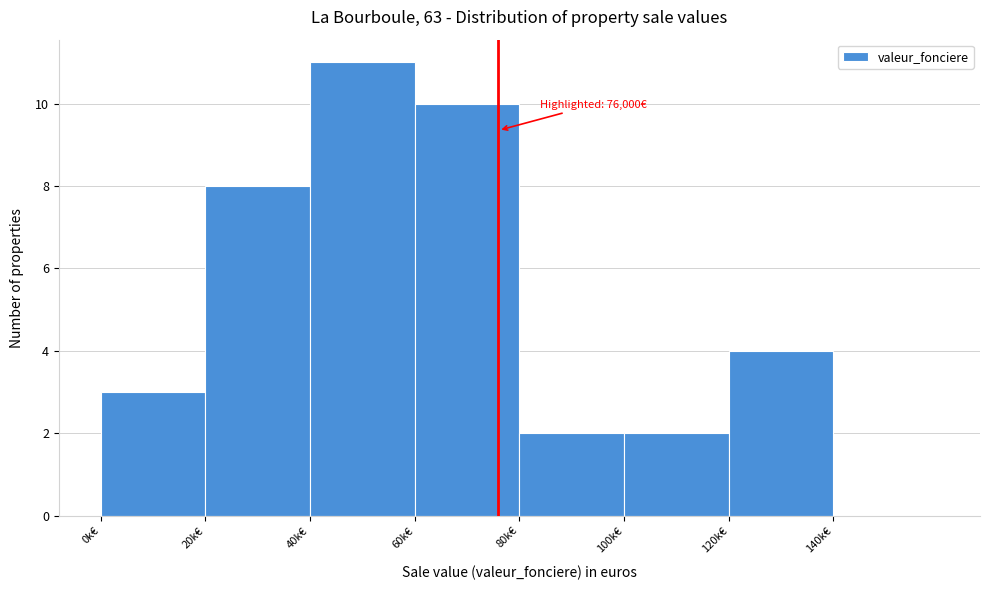

Reading left to right, extract all data points from this chart.

0k€=3	20k€=8	40k€=11	60k€=10	80k€=2	100k€=2	120k€=4	140k€=0